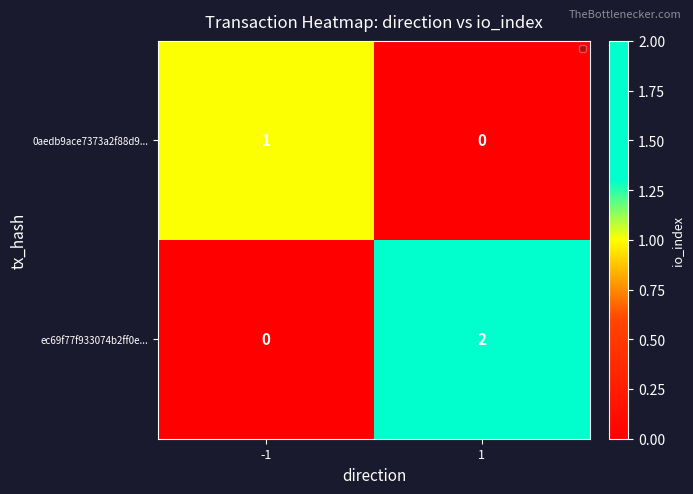

Is it true that ec69f77f933074b2ff0e... equals -1 at -1?

False